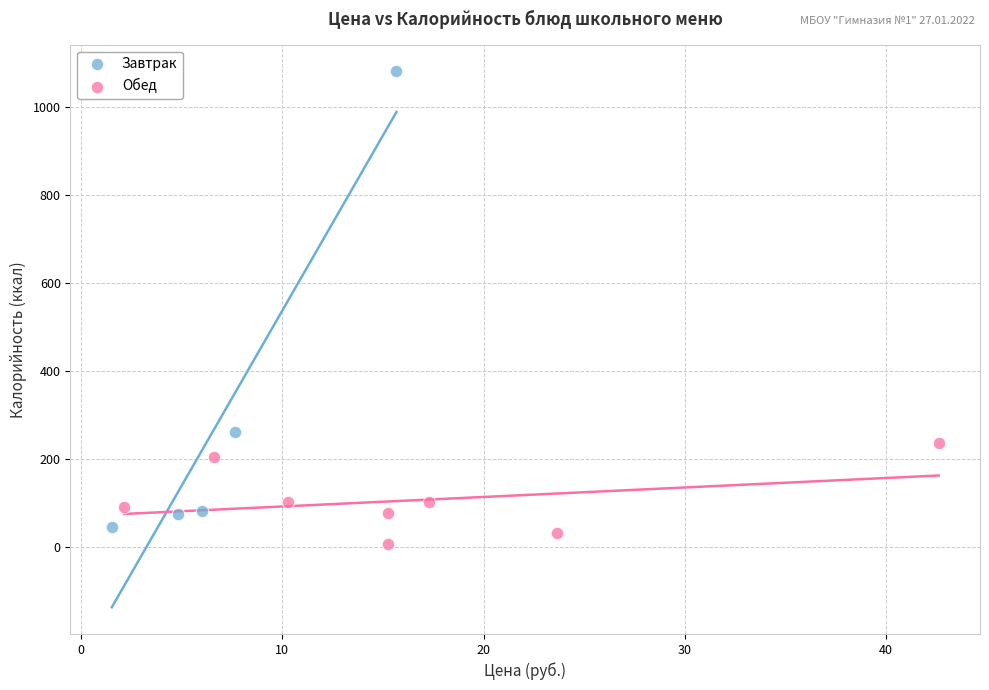

Which series contains the highest Y value?

Завтрак